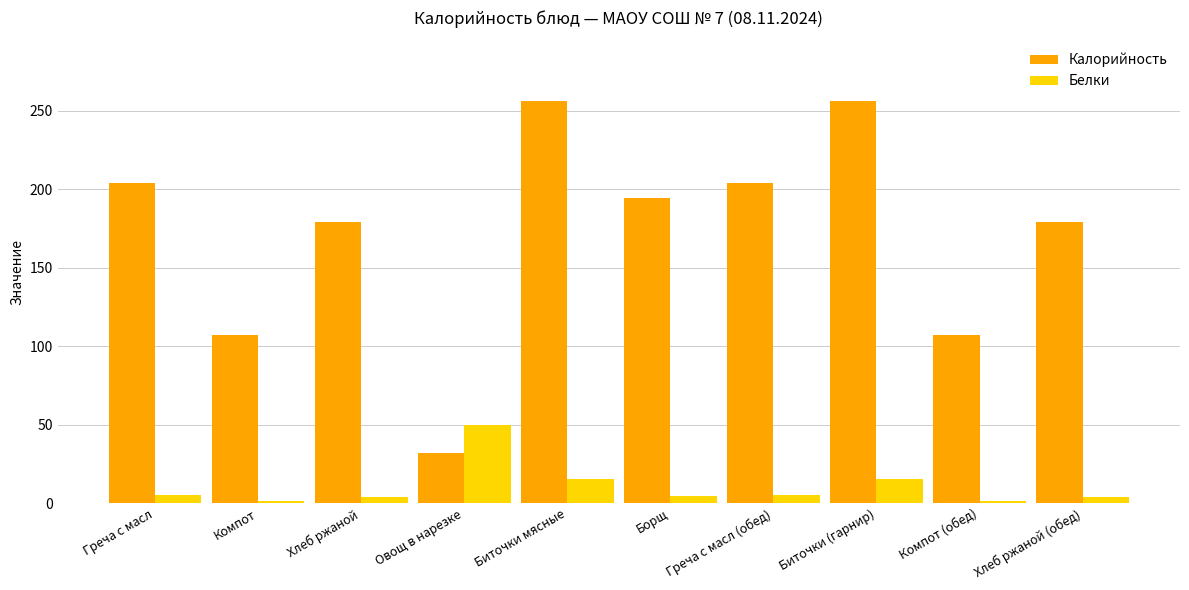

Is the value of Калорийность at Борщ greater than the value of Белки at Овощ в нарезке?

Yes